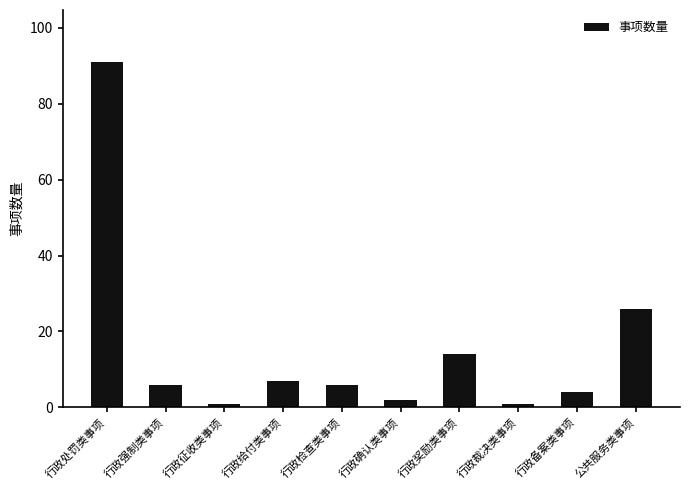

What is the maximum value shown in the chart?

91